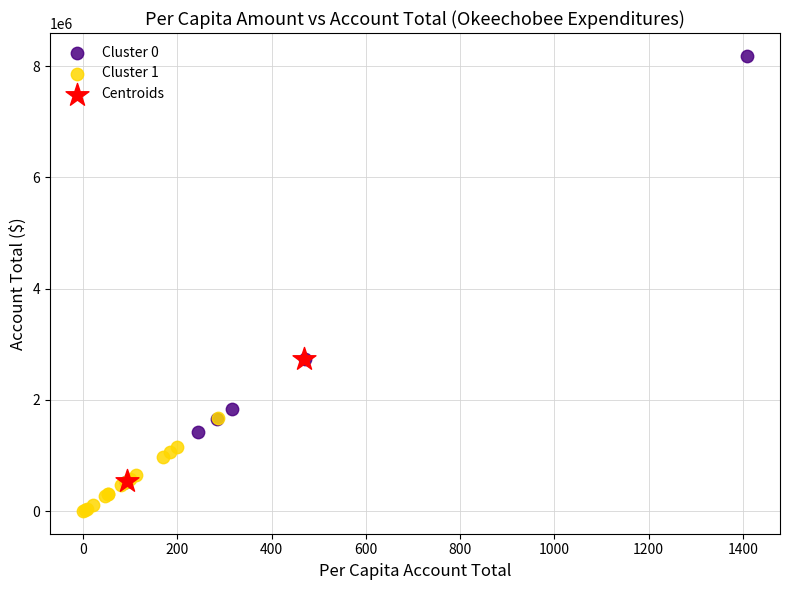

What are all the series names shown in the legend?

Cluster 0, Cluster 1, Centroids